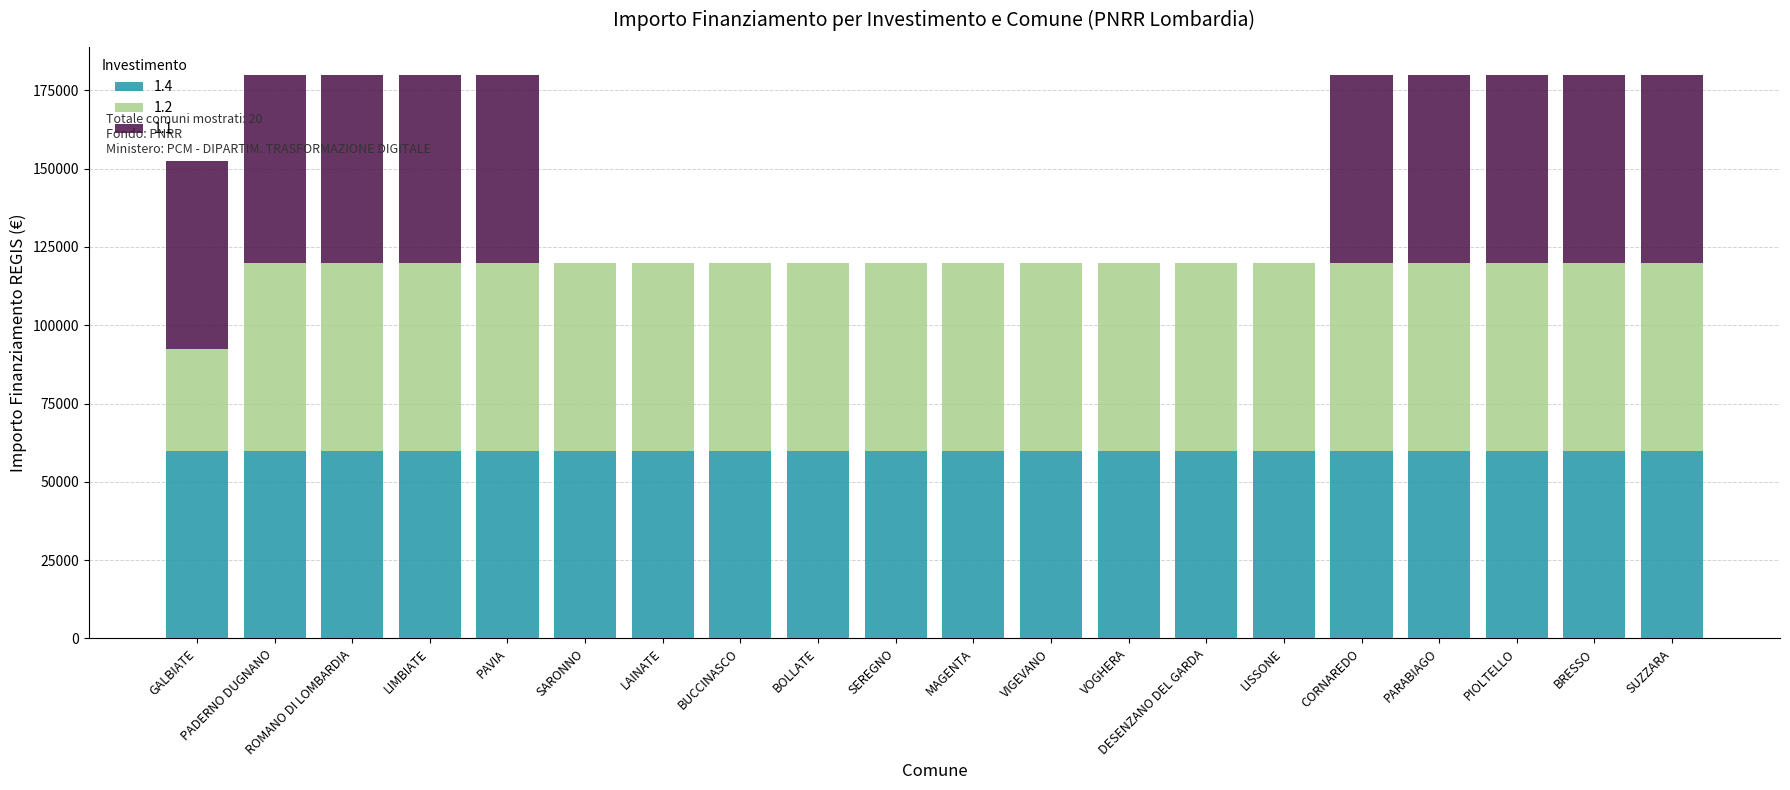

What is the total value across all series at SARONNO?

119932